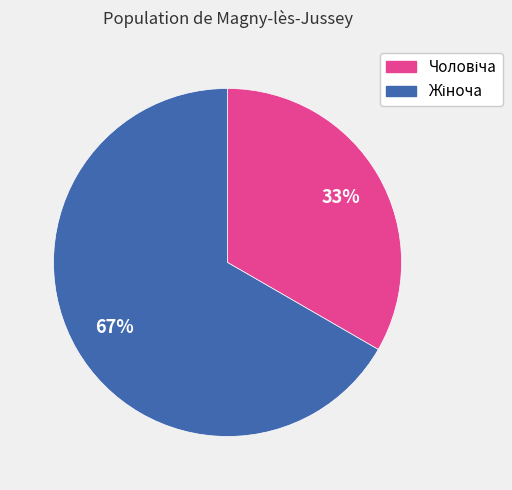

Is there a majority slice in this chart?

Yes